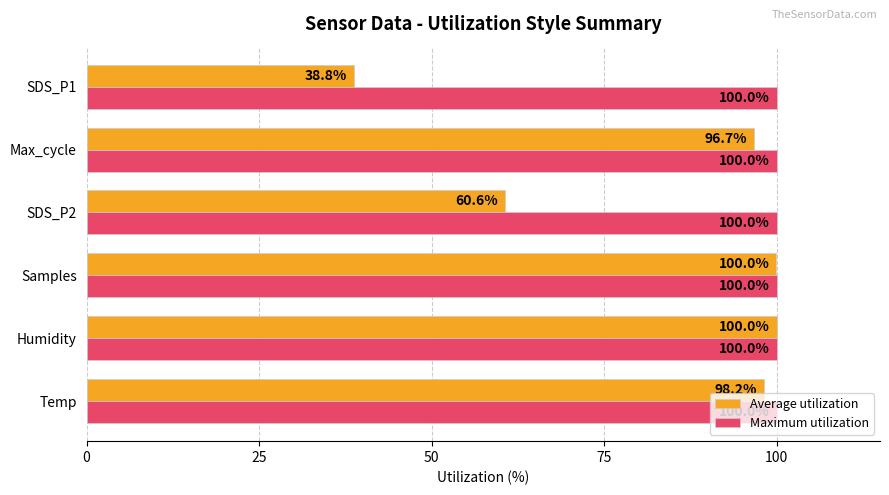

At how many categories does at least one series exceed 82?

6